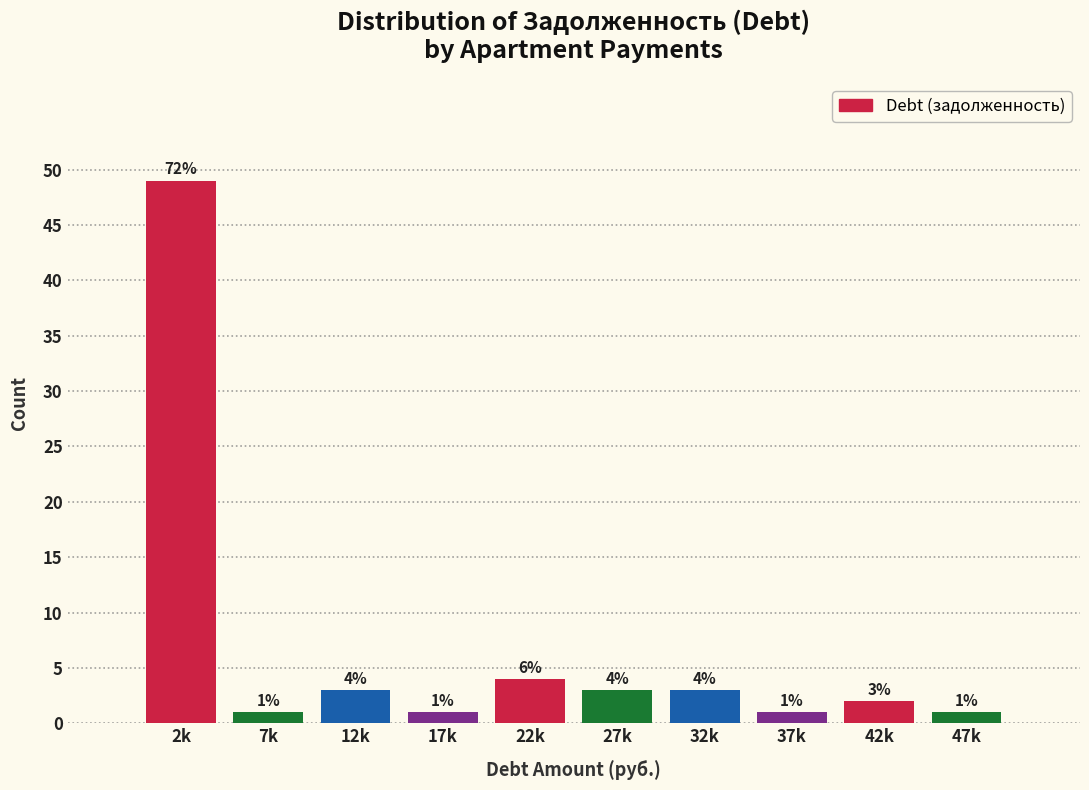

Reading left to right, transcribe all the data shown in this chart.

49	1	3	1	4	3	3	1	2	1